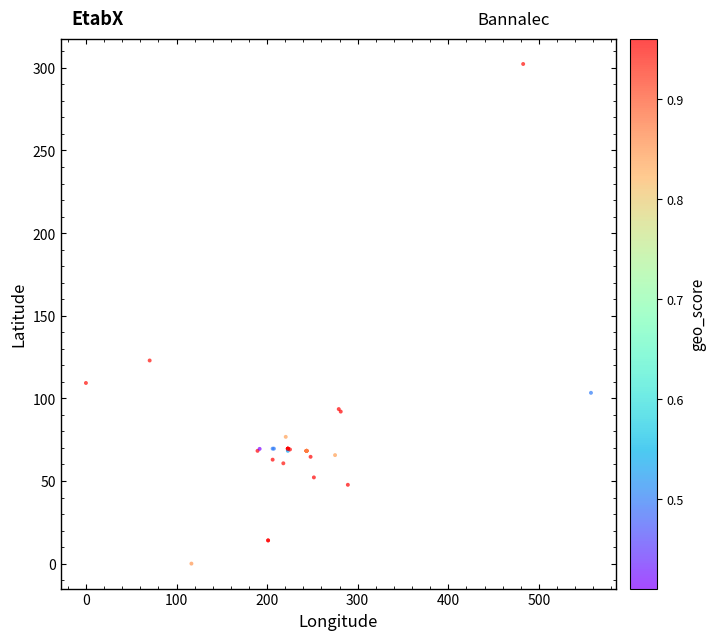

What Y value in the scatter plot is closest to 151?

122.9